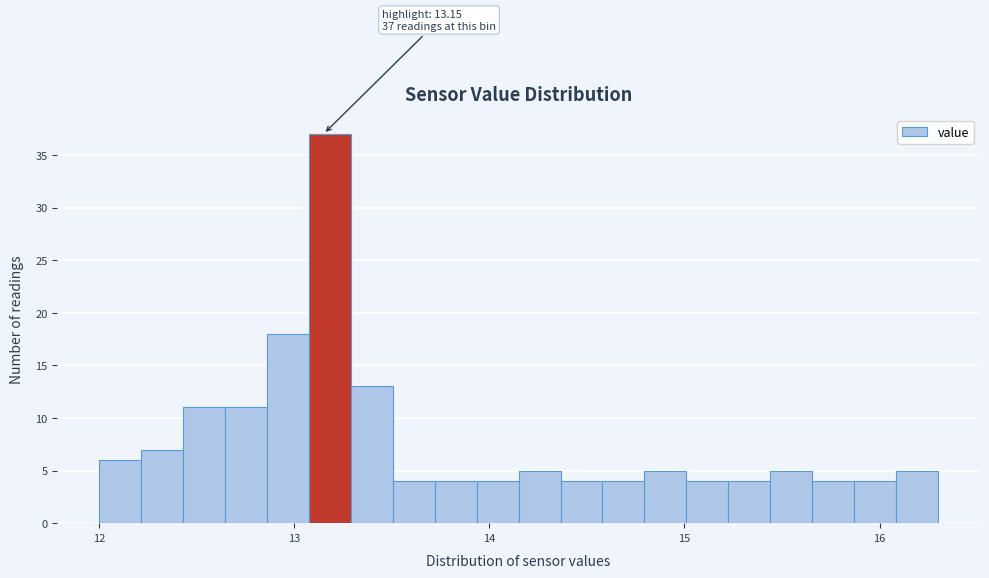

Around what value on the x-axis is the tallest bar? Give the approximate position of its centre, as read against the axis.

13.2